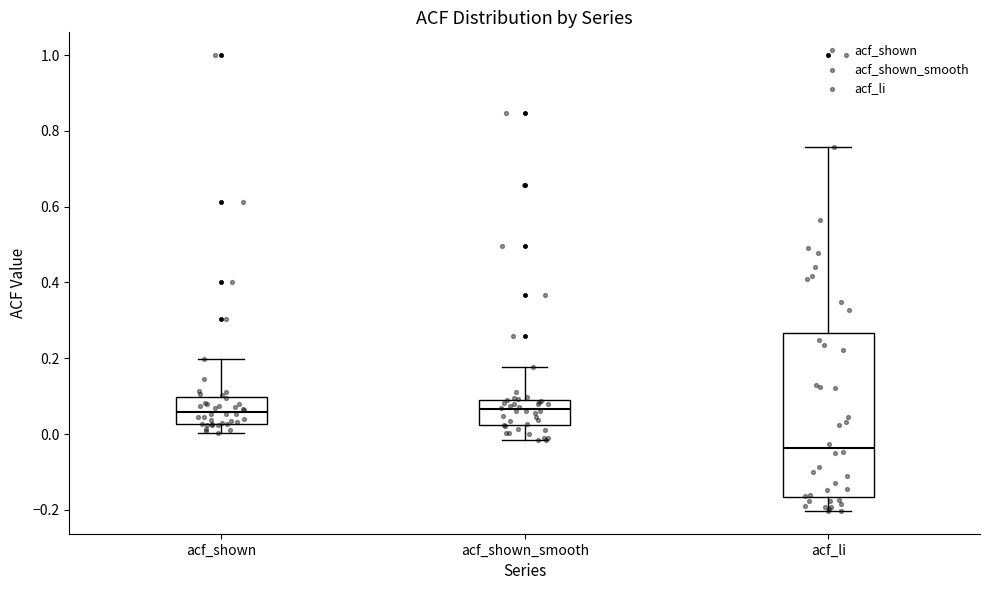

Which box has the lowest median line?

acf_li